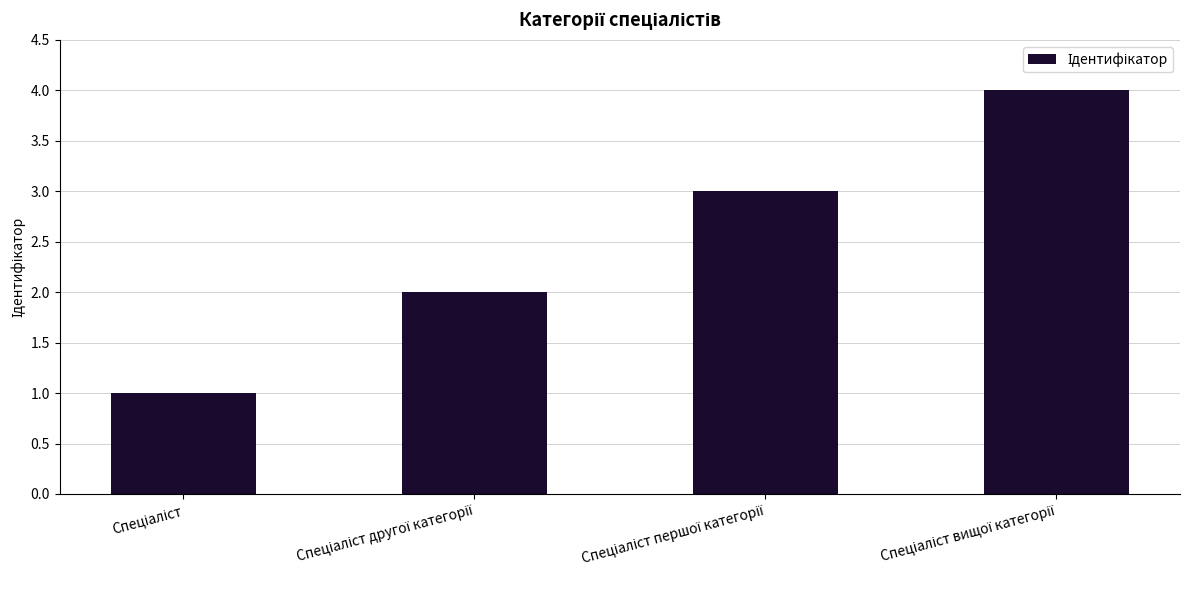

What is the maximum value shown in the chart?

4